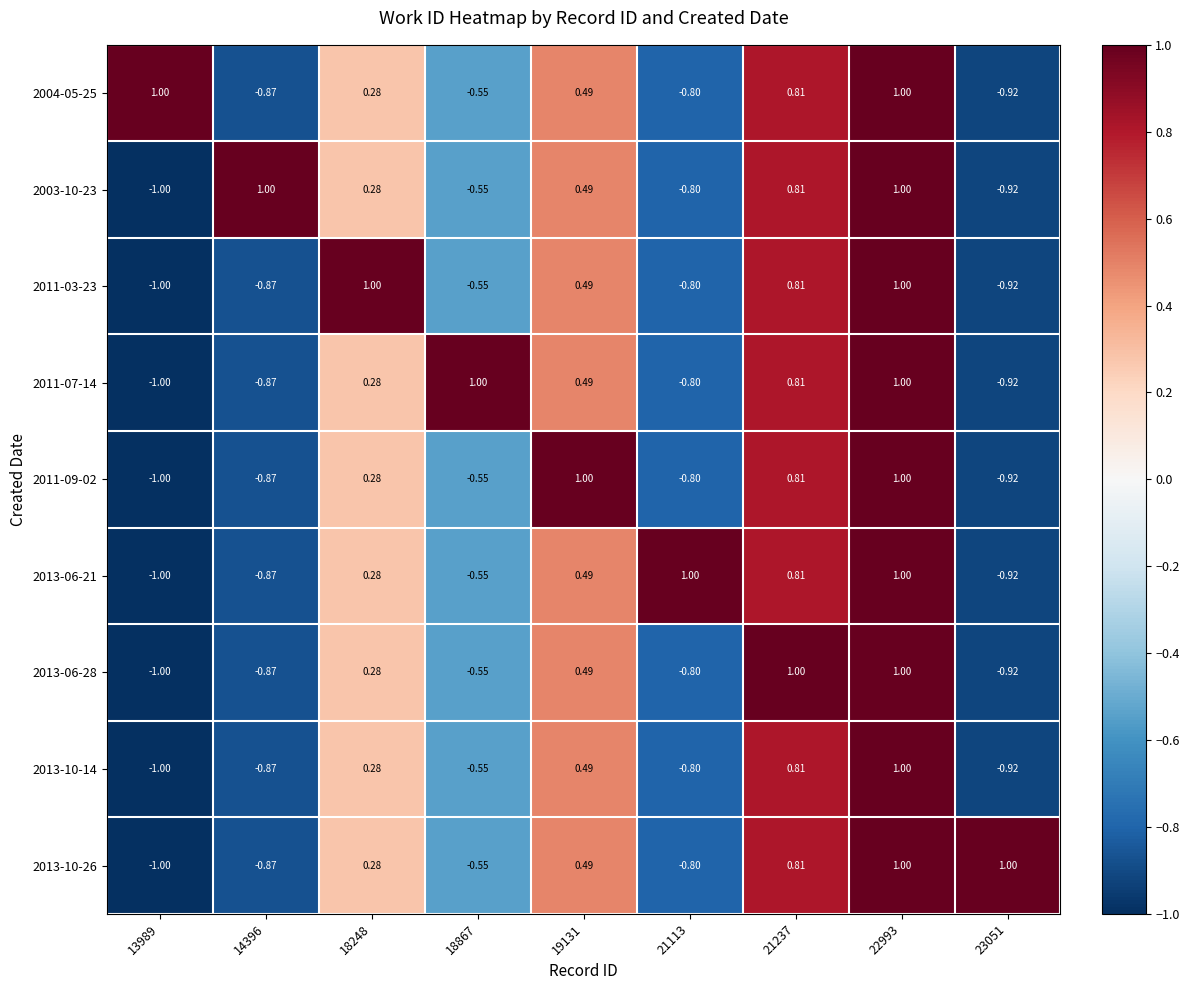

Is the value of 2011-09-02 at 19131 greater than the value of 2013-10-26 at 21113?

Yes